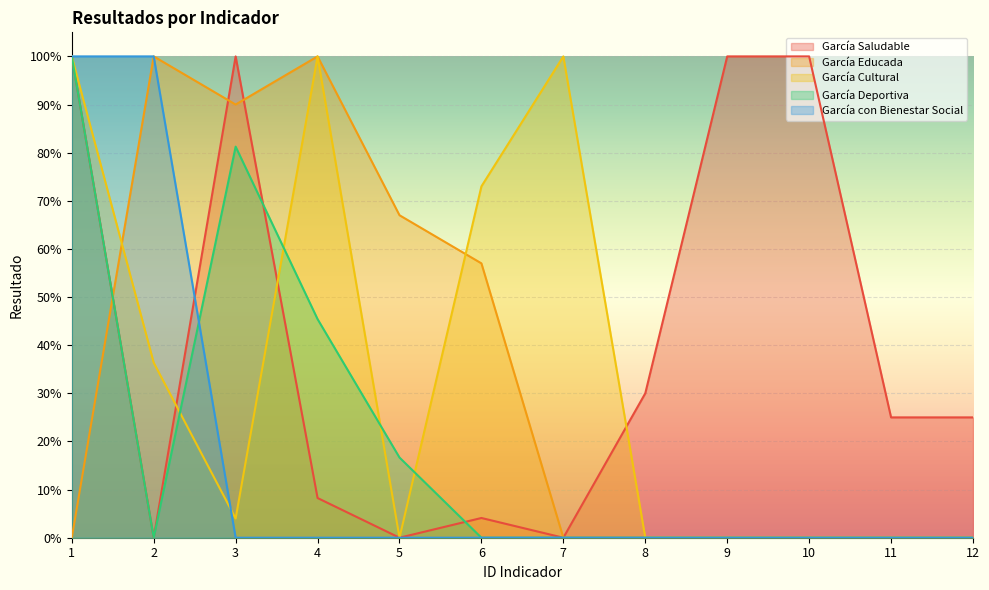

True or false: García Educada has more than 1 points higher than both neighbors.

True